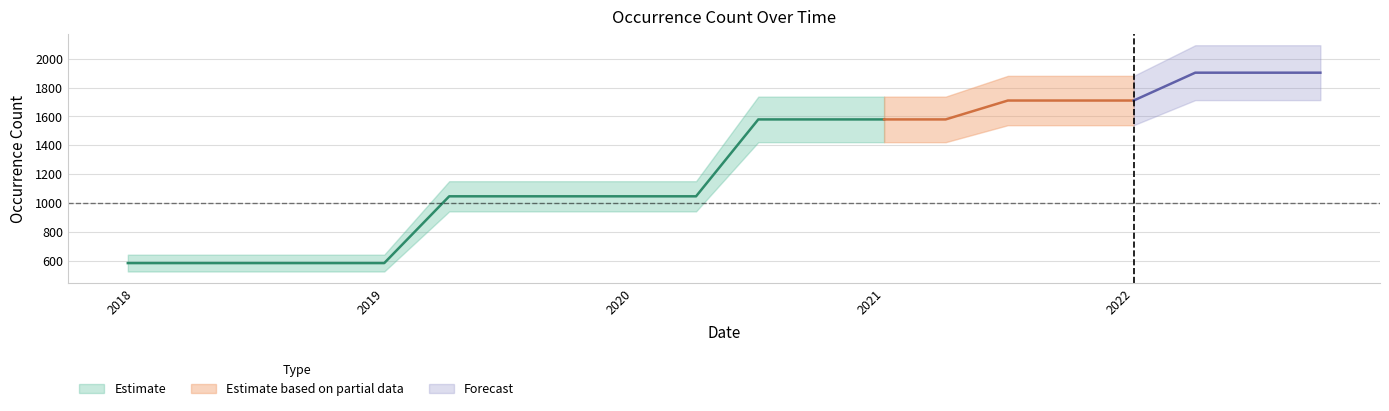

What is the average value?

1265